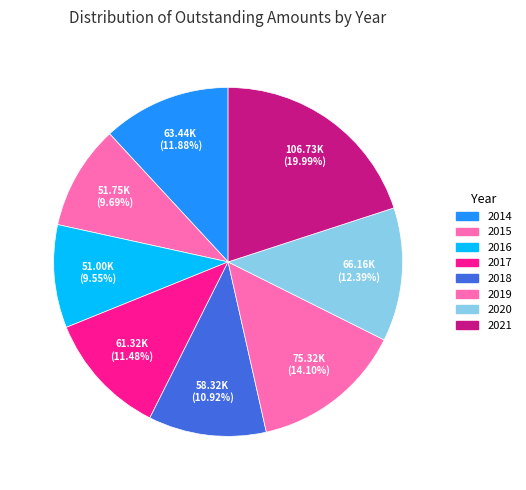

How much of the chart is everything except 2017?

88.5%